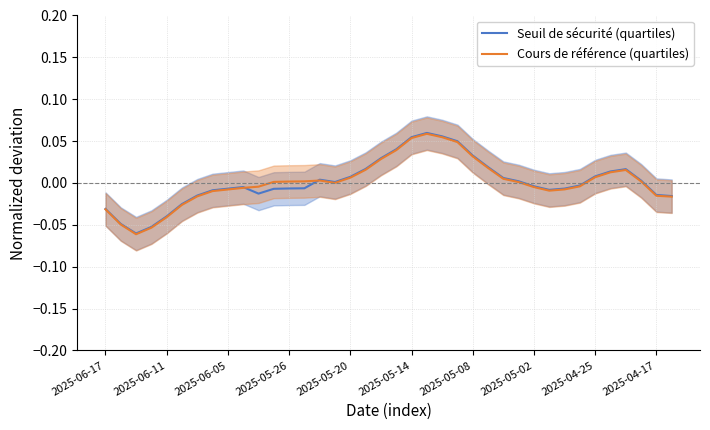

What are all the series names shown in the legend?

Seuil de sécurité (quartiles), Cours de référence (quartiles)